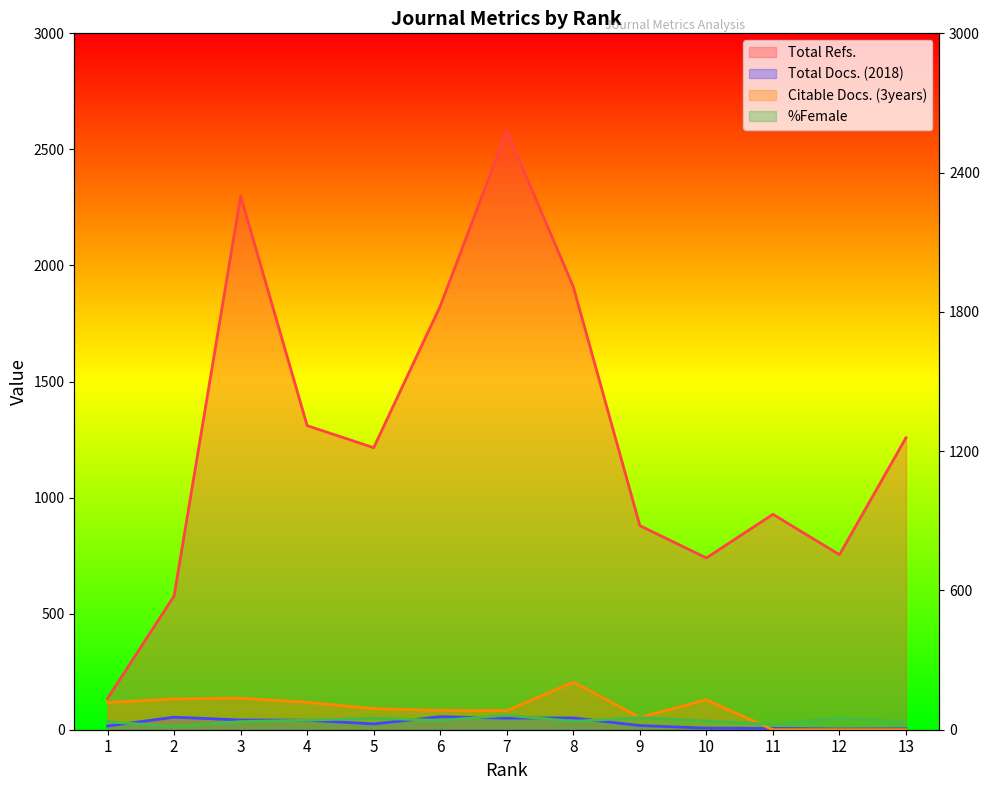

What is the average value of the Total Refs. series?

1262.1